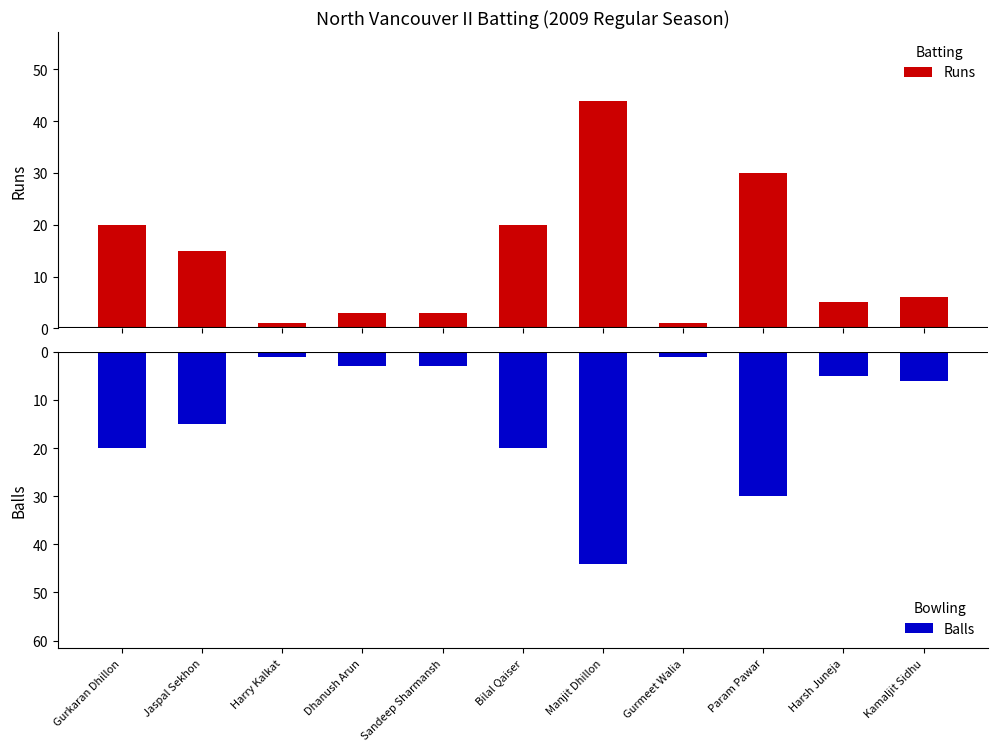

Which series has the widest spread of values?

Runs